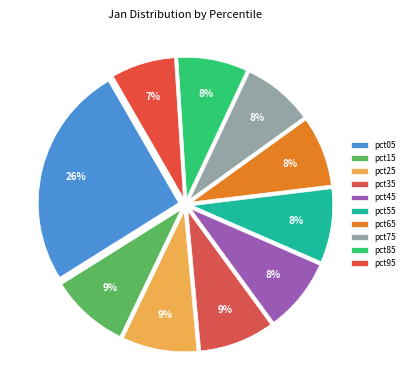

Rank the categories by value from lowest to highest.

pct95, pct85, pct65, pct75, pct45, pct55, pct25, pct35, pct15, pct05